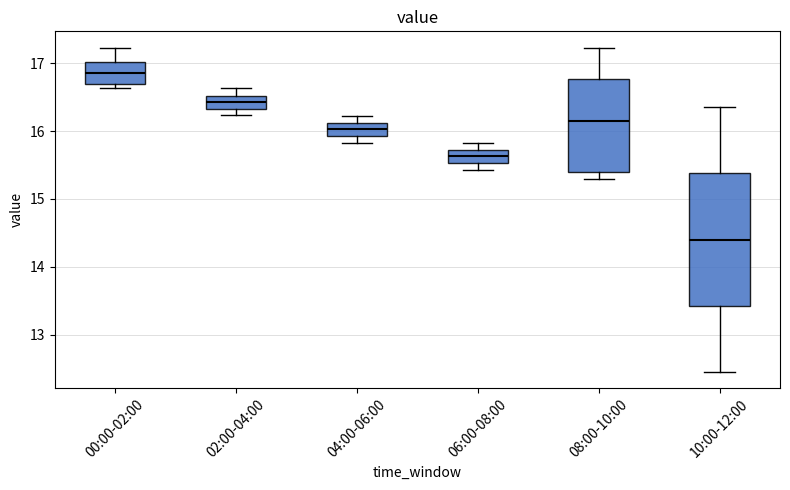

Comparing the boxes themselves (not the whiskers), which one is the tallest?

10:00-12:00